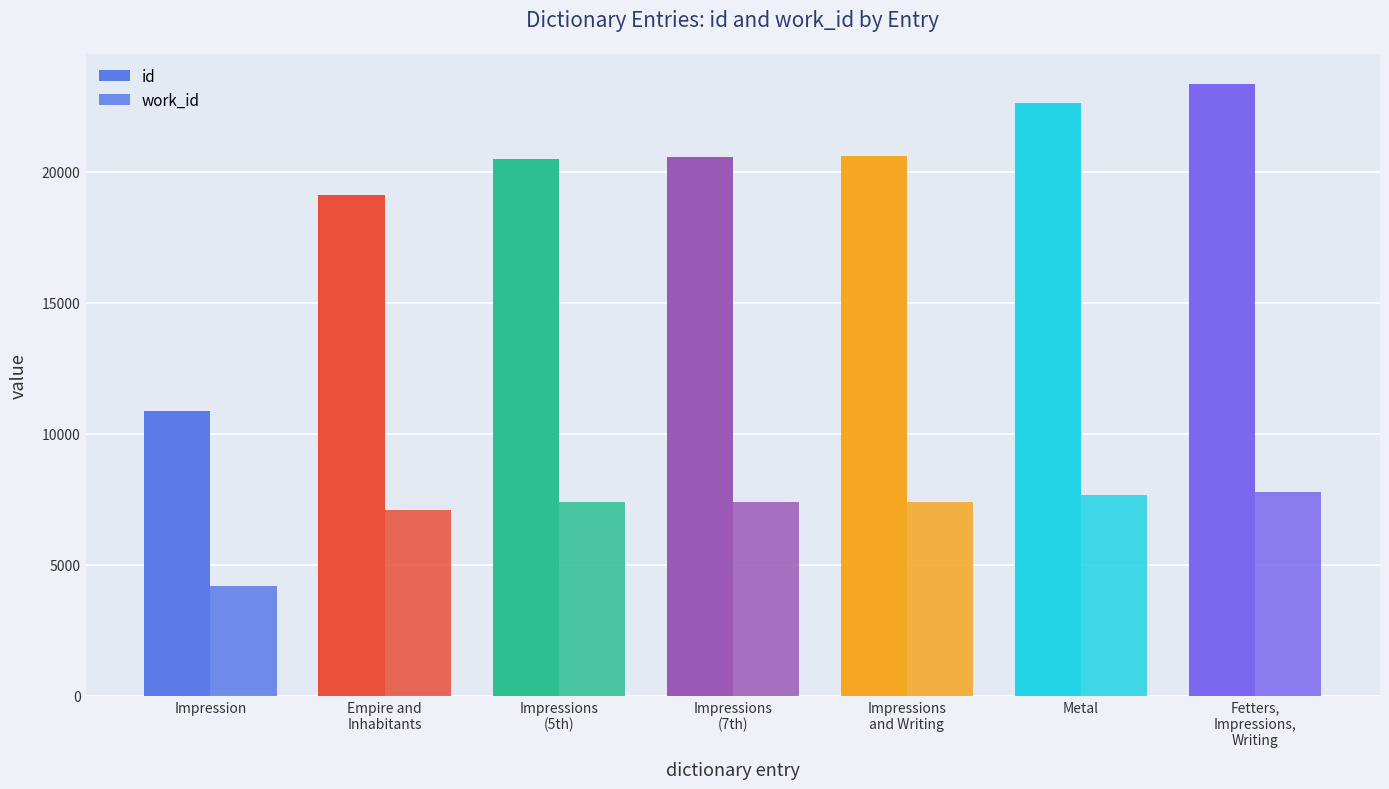

Reading left to right, extract all data points from this chart.

id: Impression=10863	Empire and
Inhabitants=19113	Impressions
(5th)=20498	Impressions
(7th)=20552	Impressions
and Writing=20591	Metal=22624	Fetters,
Impressions,
Writing=23328
work_id: Impression=4190	Empire and
Inhabitants=7075	Impressions
(5th)=7407	Impressions
(7th)=7411	Impressions
and Writing=7411	Metal=7665	Fetters,
Impressions,
Writing=7782